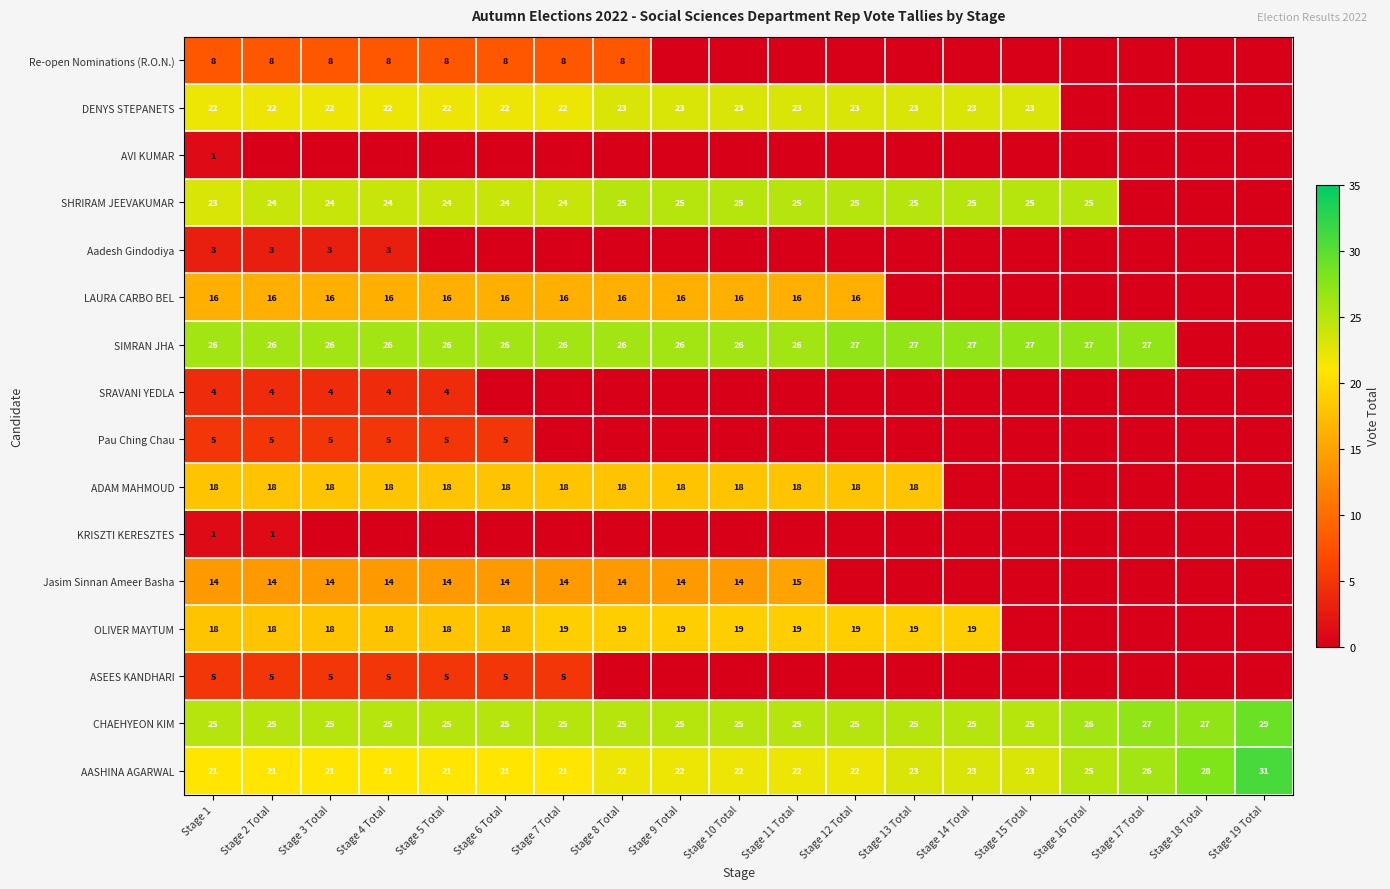

What is the spread (max minus min) of values at Stage 1?

25